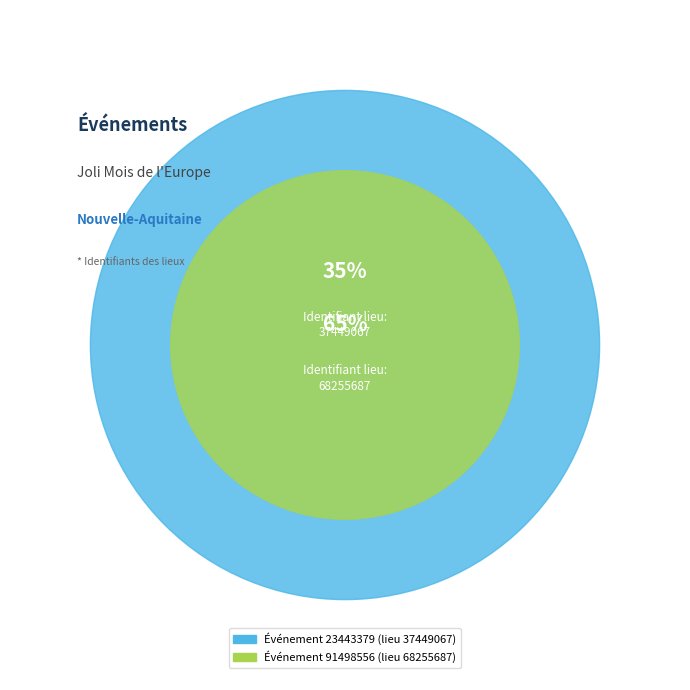

How many segments does this pie chart have?

2